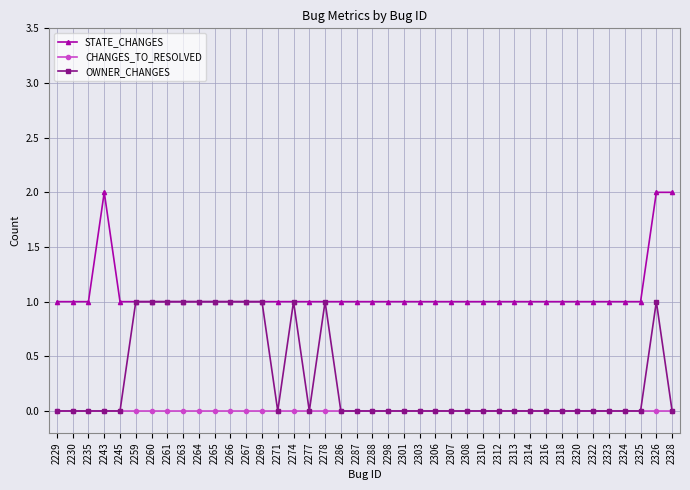

True or false: OWNER_CHANGES has a value of 0 at 2306.

True